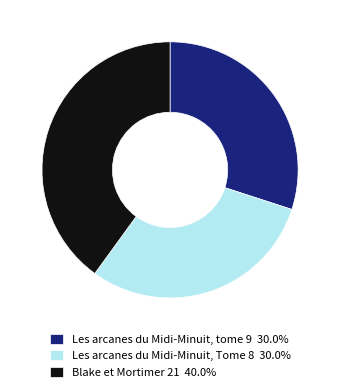

Does any single category account for the majority?

No